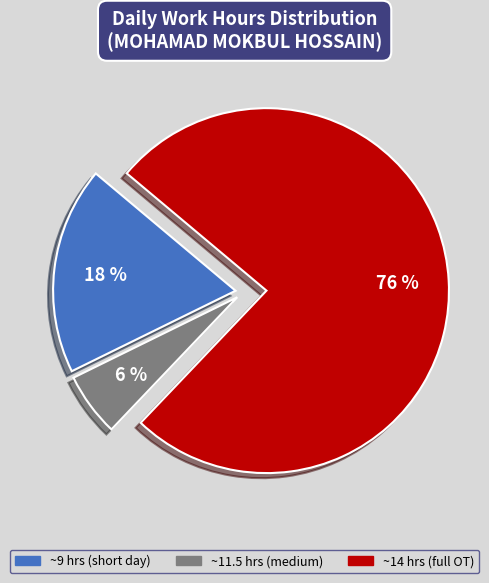

To the nearest percent, what percentage of the pie is ~11.5 hrs (medium)?

6%